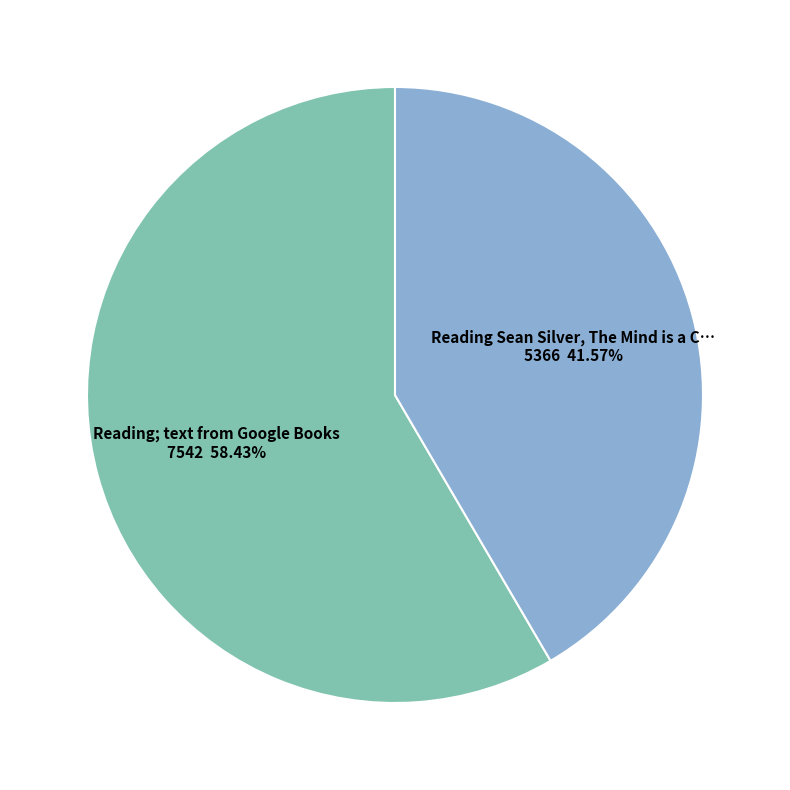

Is Reading; text from Google Books the majority of the pie?

Yes